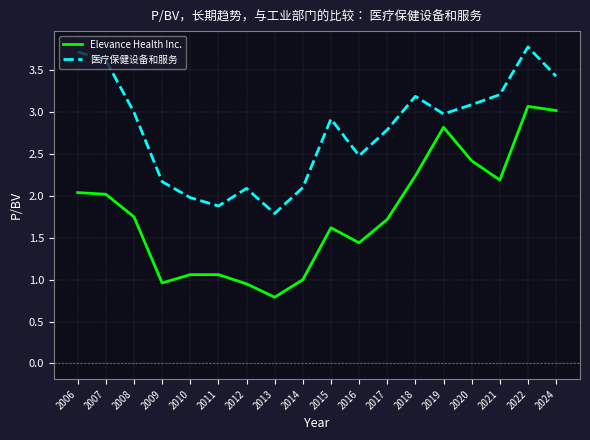

Which label corresponds to the smallest value in the chart?

2013